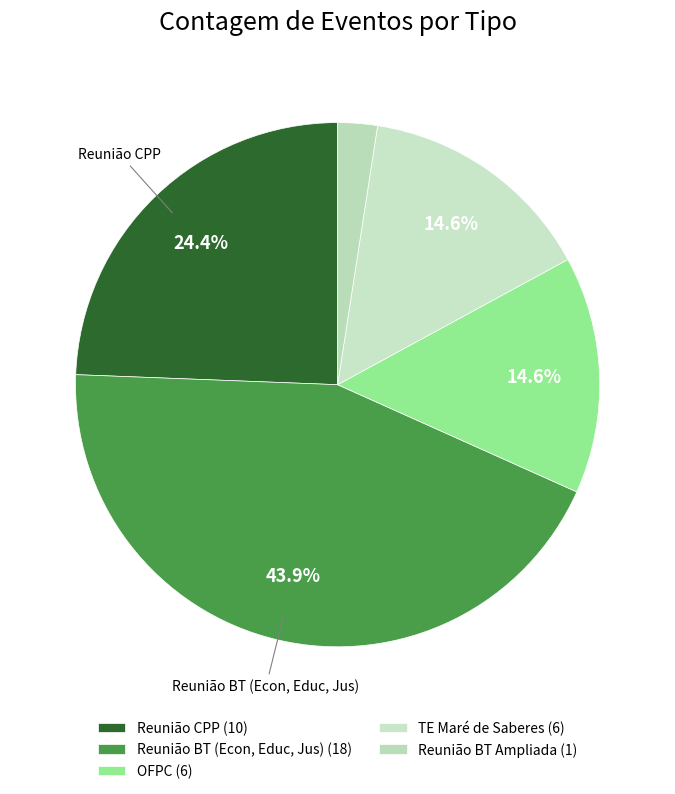

How many segments does this pie chart have?

5